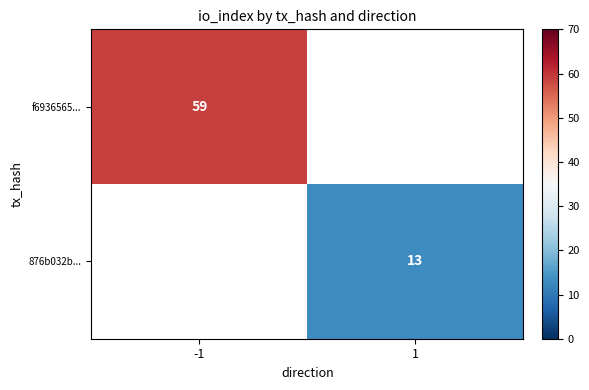

True or false: f6936565... has a value of 59 at -1.

True